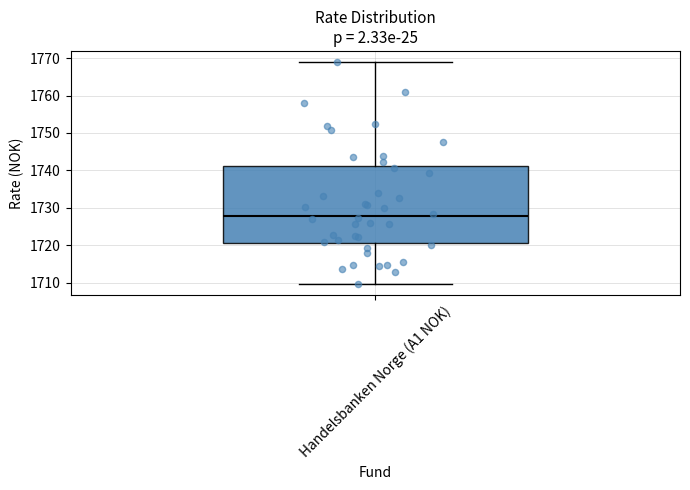

Transcribe this box plot: give where the median line is, the range the box spans, and where the two whiskers end, as read against the y-axis. The values are not printed on the chart, so give them approximately, as read against the axis.

median 1728, box 1721 to 1741, whiskers 1710 to 1769